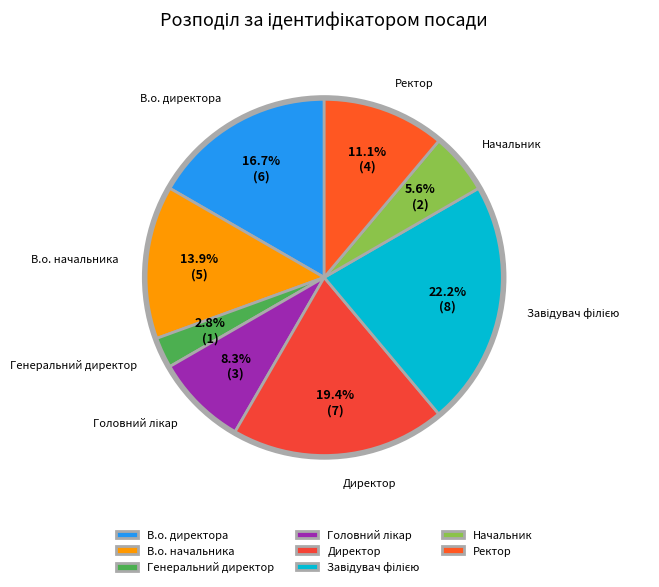

Which slice is the smallest?

Генеральний директор